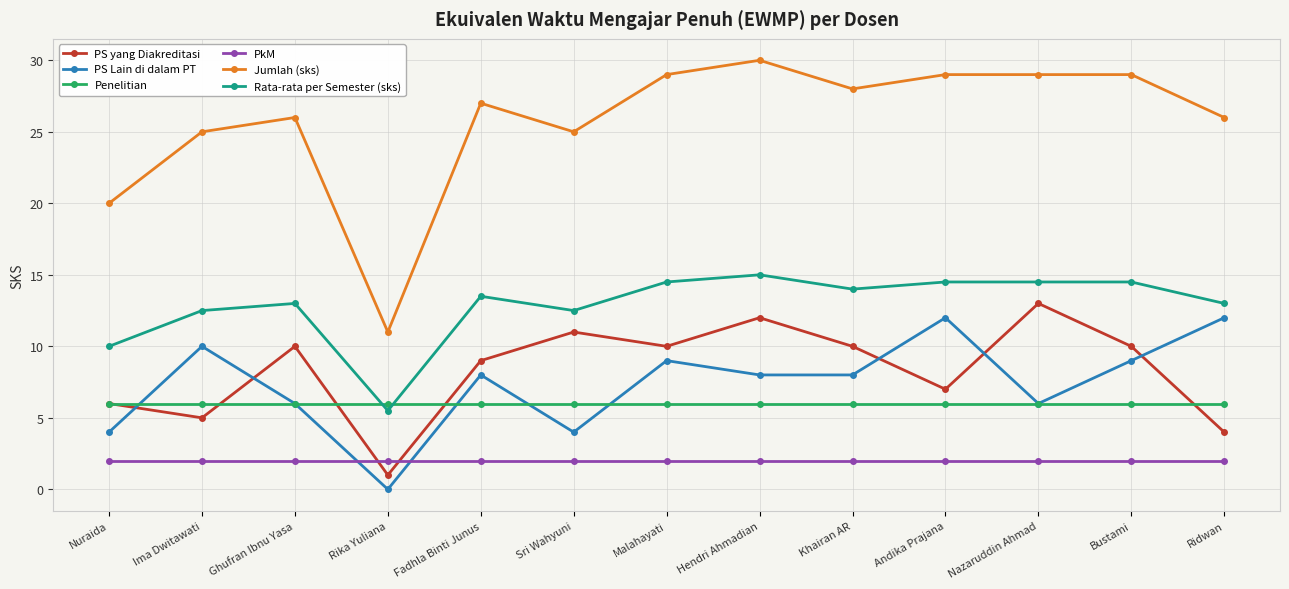

Reading left to right, transcribe all the data shown in this chart.

PS yang Diakreditasi: 6.0	5.0	10.0	1.0	9.0	11.0	10.0	12.0	10.0	7.0	13.0	10.0	4.0
PS Lain di dalam PT: 4.0	10.0	6.0	0.0	8.0	4.0	9.0	8.0	8.0	12.0	6.0	9.0	12.0
Penelitian: 6.0	6.0	6.0	6.0	6.0	6.0	6.0	6.0	6.0	6.0	6.0	6.0	6.0
PkM: 2.0	2.0	2.0	2.0	2.0	2.0	2.0	2.0	2.0	2.0	2.0	2.0	2.0
Jumlah (sks): 20.0	25.0	26.0	11.0	27.0	25.0	29.0	30.0	28.0	29.0	29.0	29.0	26.0
Rata-rata per Semester (sks): 10.0	12.5	13.0	5.5	13.5	12.5	14.5	15.0	14.0	14.5	14.5	14.5	13.0